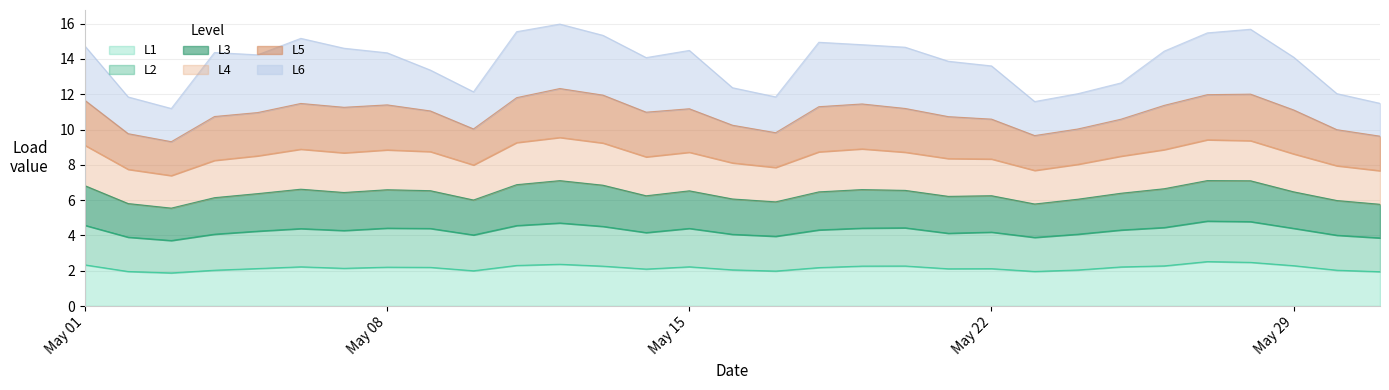

What is the minimum value for L1?

1.9